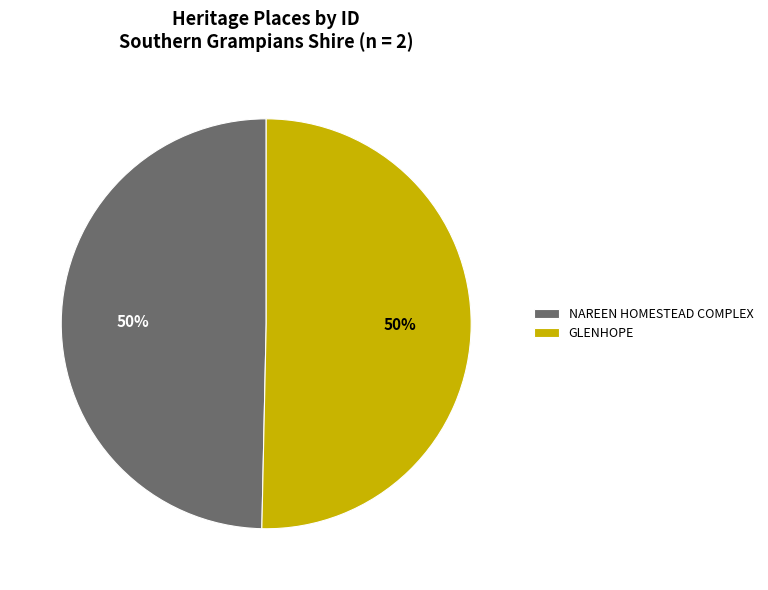

To the nearest percent, what is the combined percentage of GLENHOPE and NAREEN HOMESTEAD COMPLEX?

100%